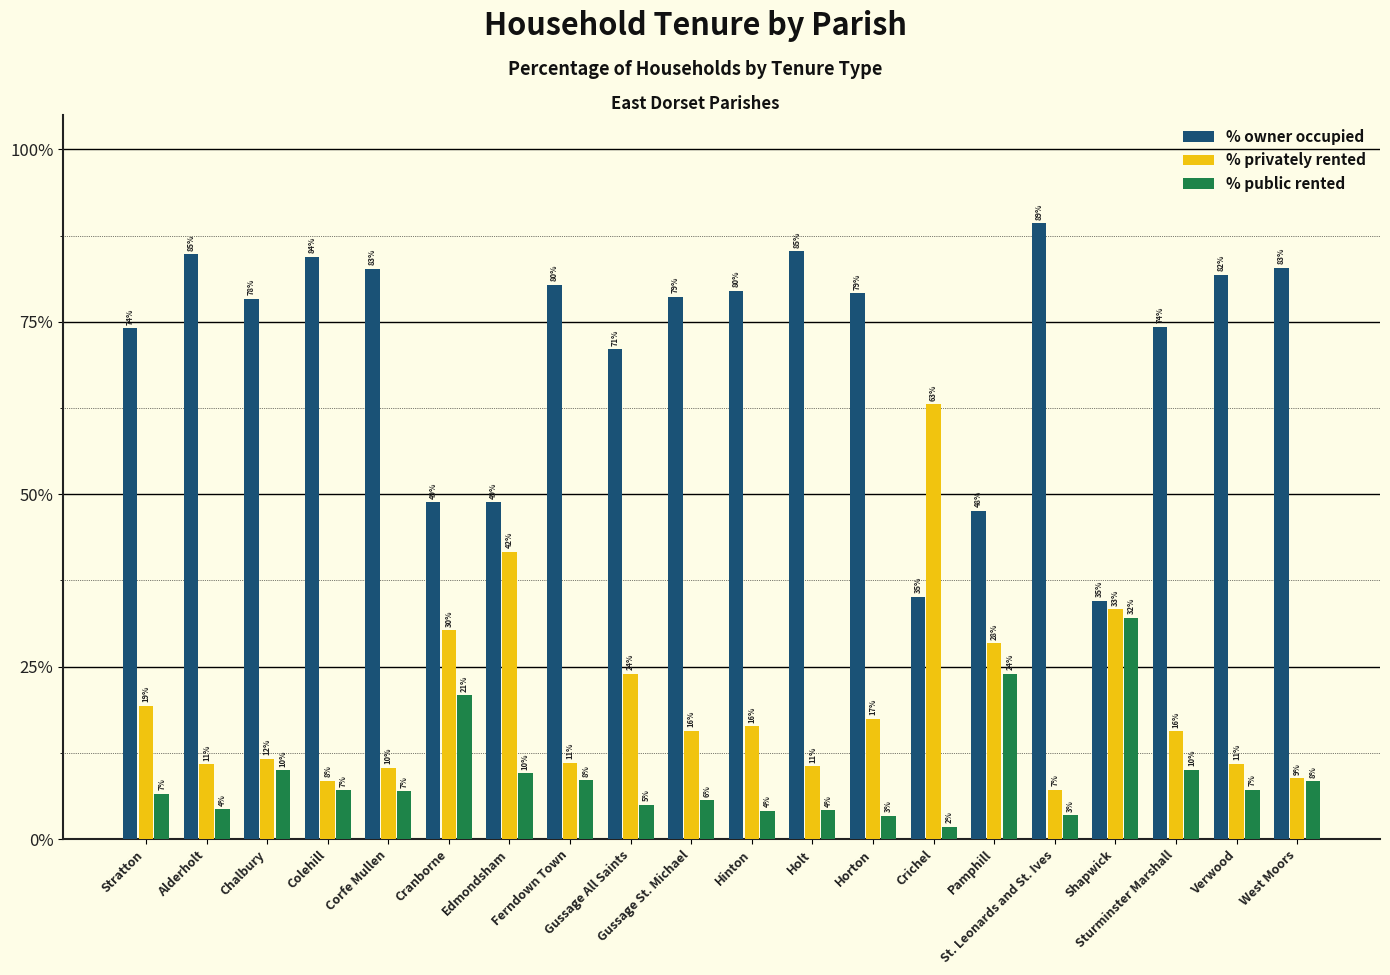

What is the smallest value displayed?

1.8